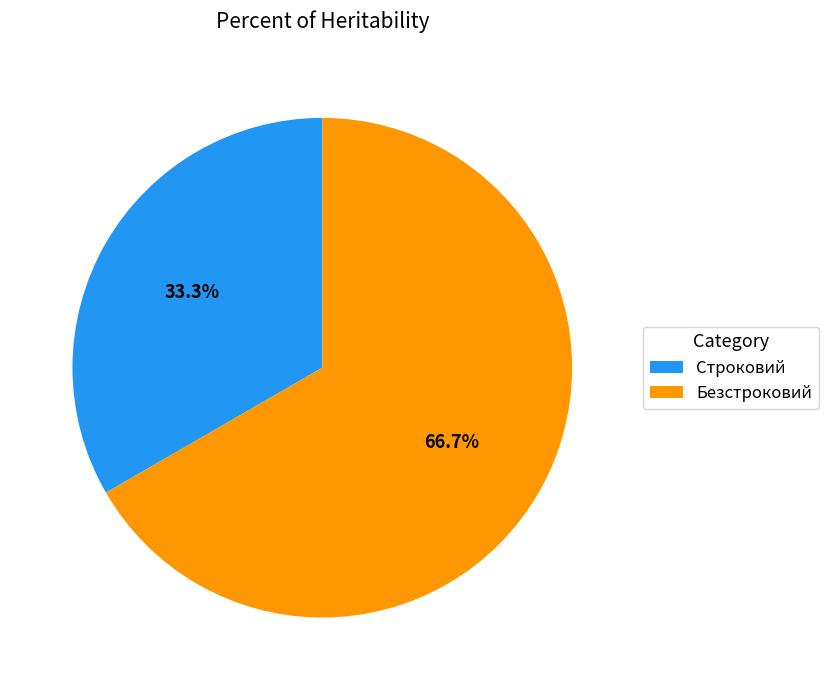

Which has a higher value, Безстроковий or Строковий?

Безстроковий